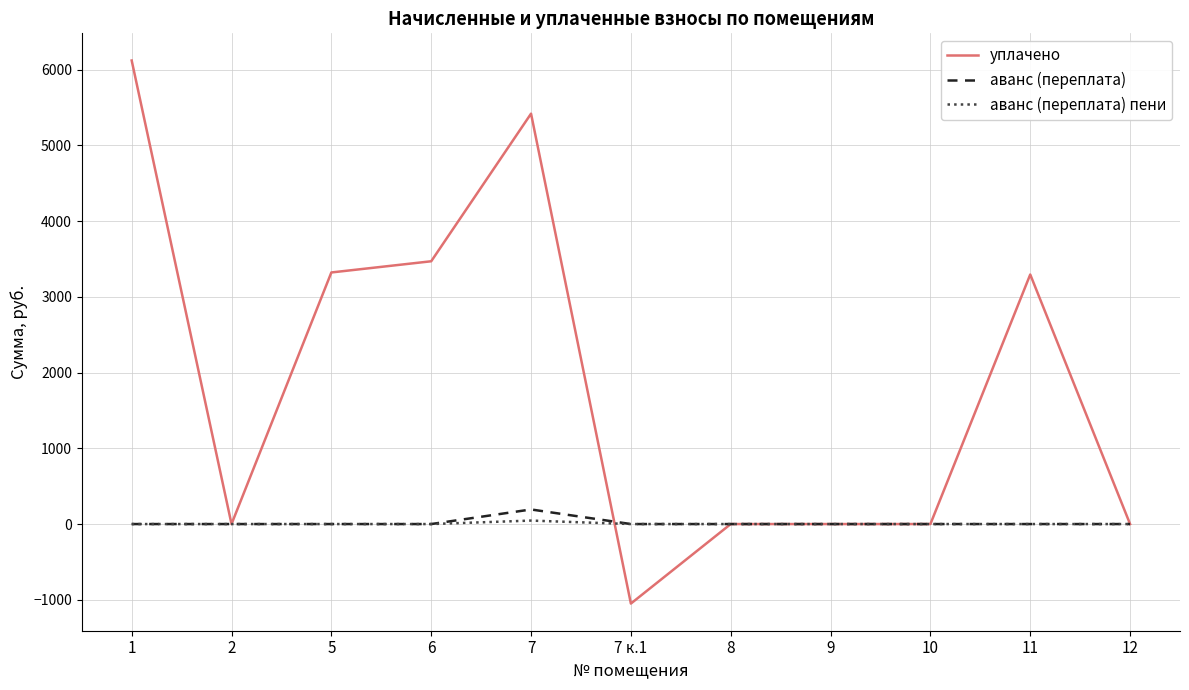

At which label does уплачено first exceed 0?

1